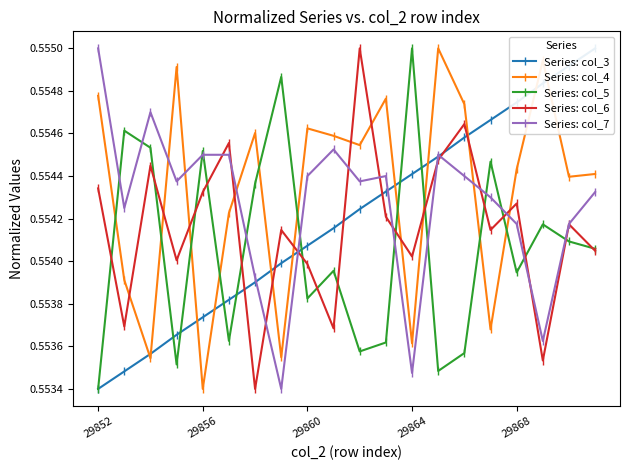

What is the approximate value of Series: col_5 at 11?

0.6